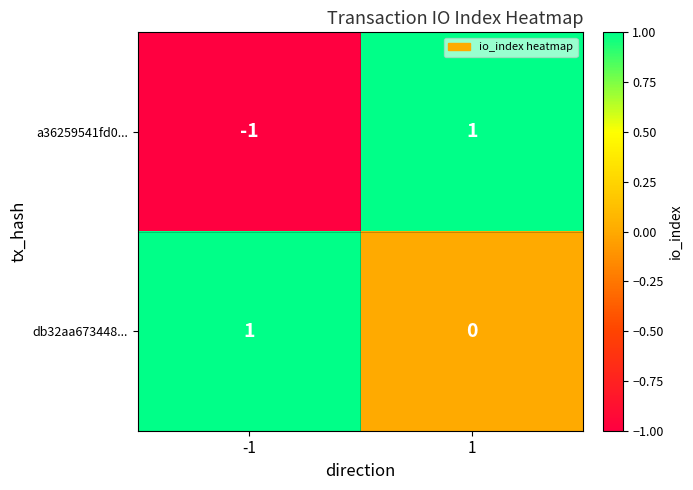

Between -1 and 1, which series saw the biggest shift?

a36259541fd0...